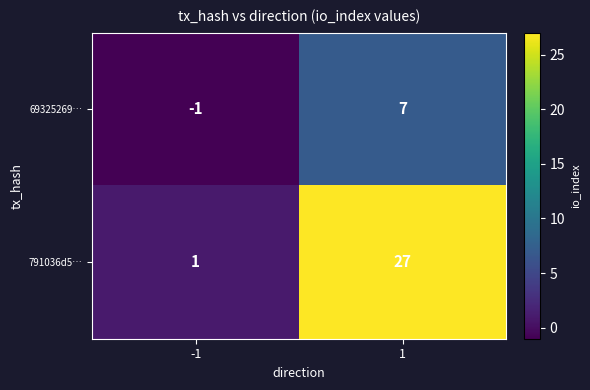

Which series has the largest range (max minus min)?

791036d5…